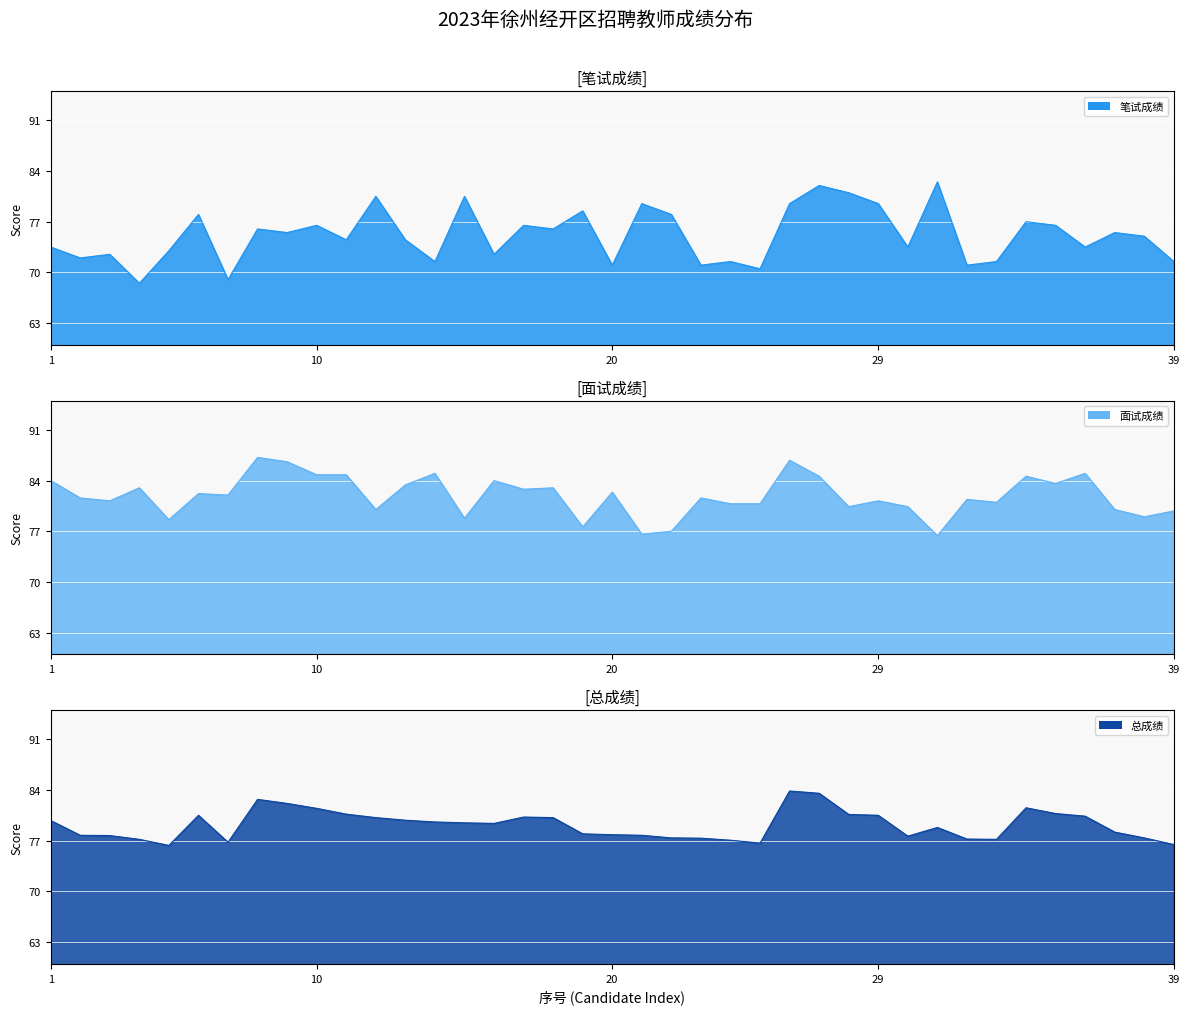

Rank the series at 9 from highest to lowest value.

面试成绩, 总成绩, 笔试成绩